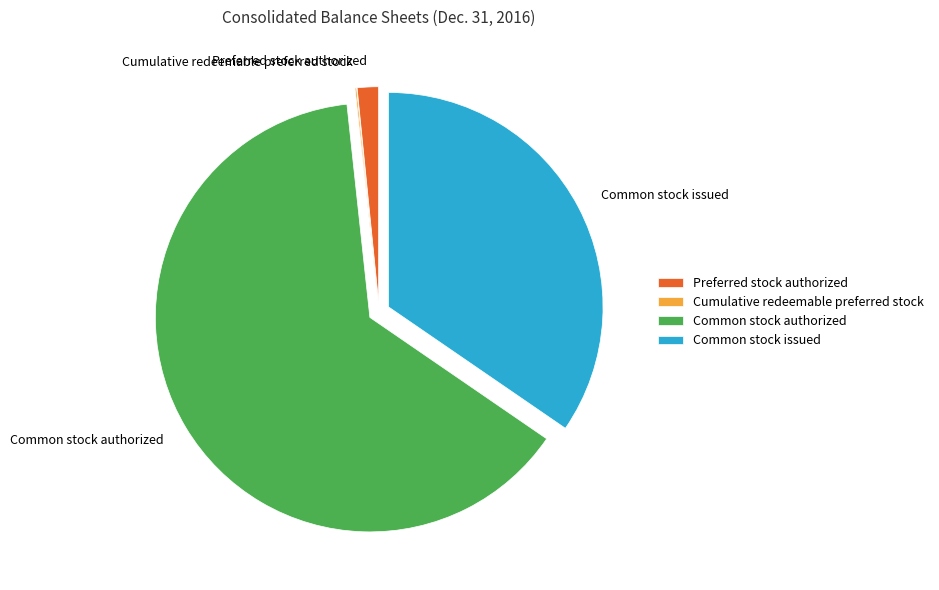

Which category has the biggest portion of the pie?

Common stock authorized